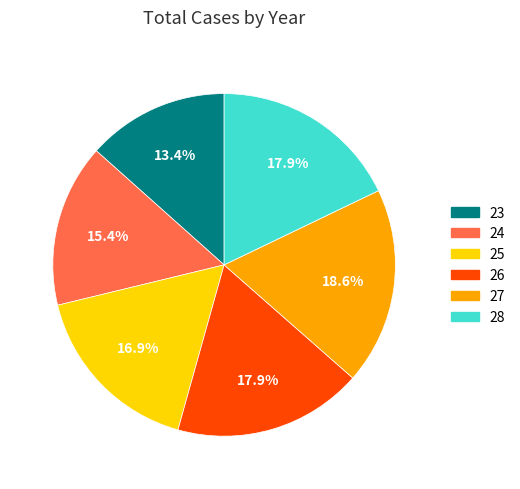

Approximately how many times larger is the value at 28 compared to 24?

1.2